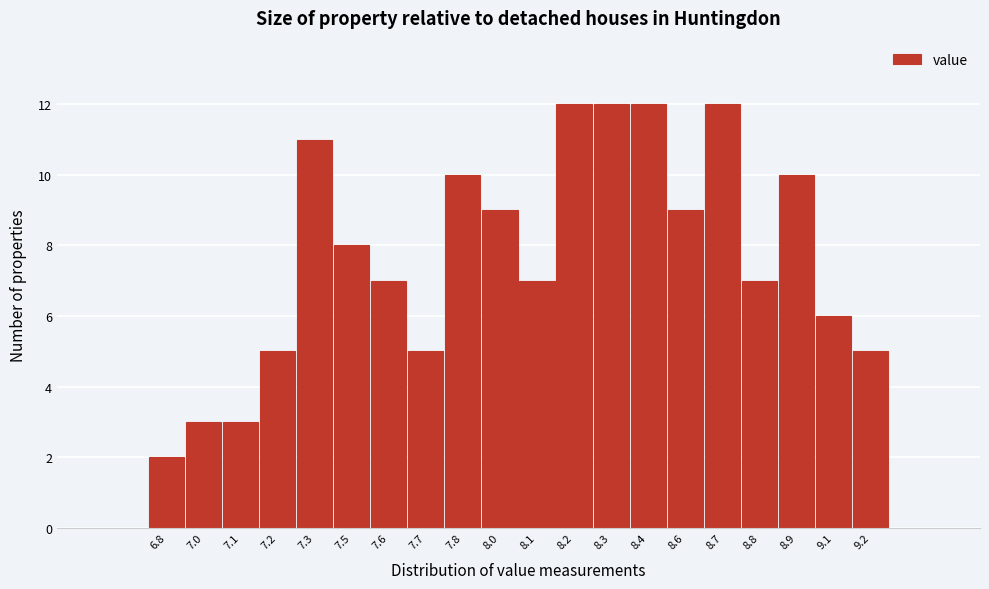

Reading left to right, list all the values displayed in this chart.

2	3	3	5	11	8	7	5	10	9	7	12	12	12	9	12	7	10	6	5